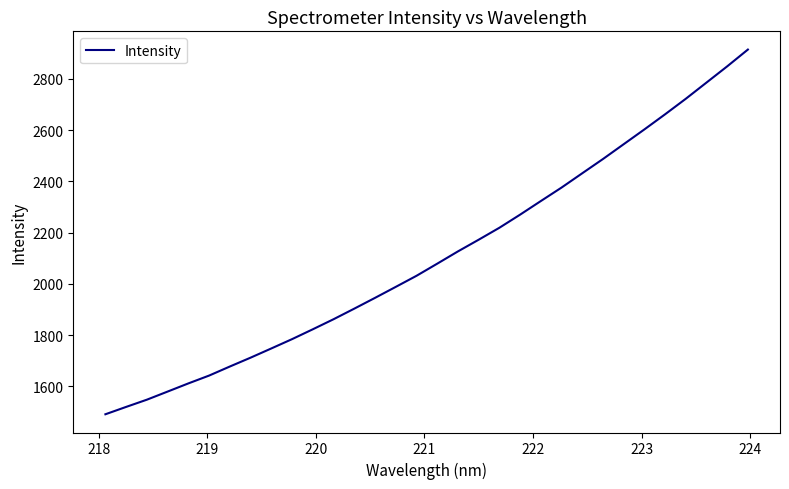

What is the smallest value displayed?

1490.7